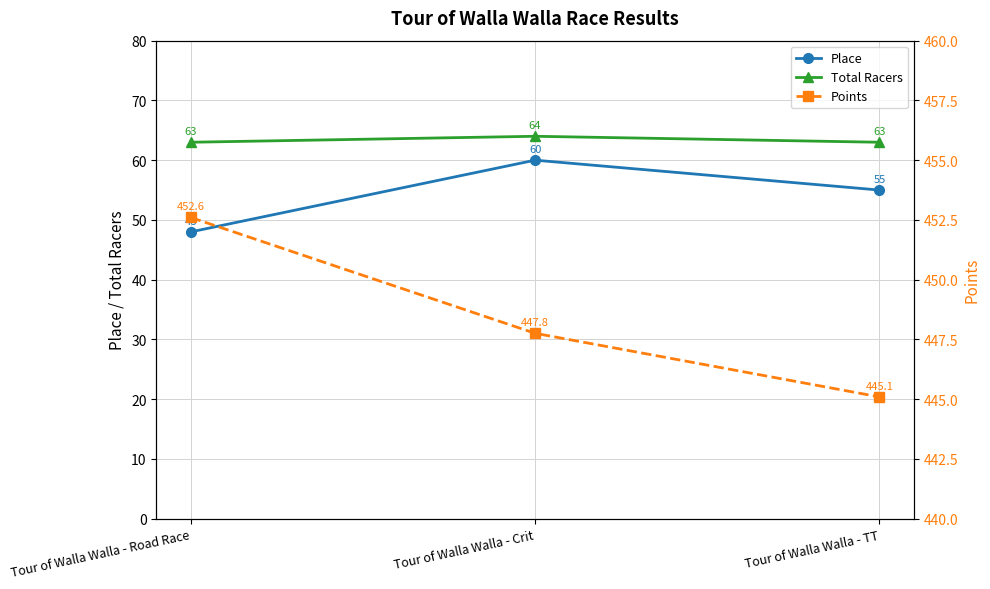

How many data points does each series have?

3